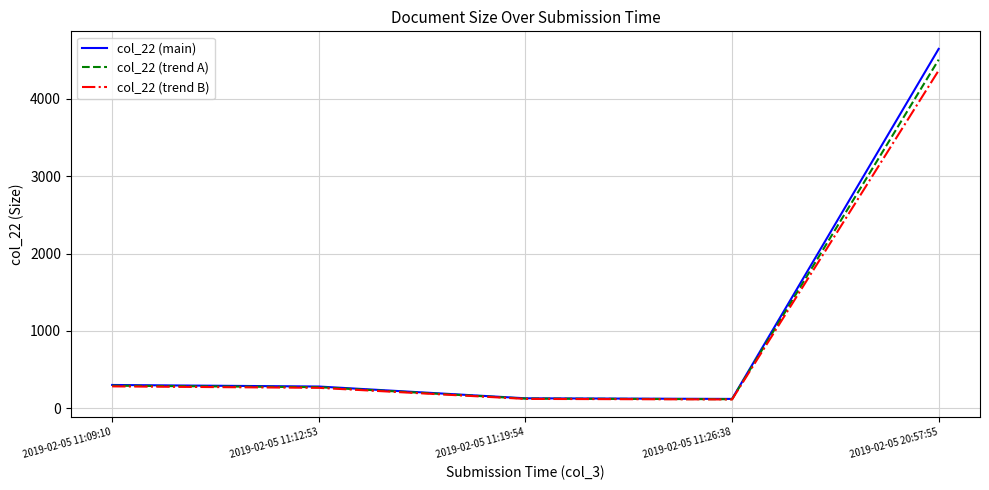

At which category is the sum across all series the highest?

2019-02-05 20:57:55